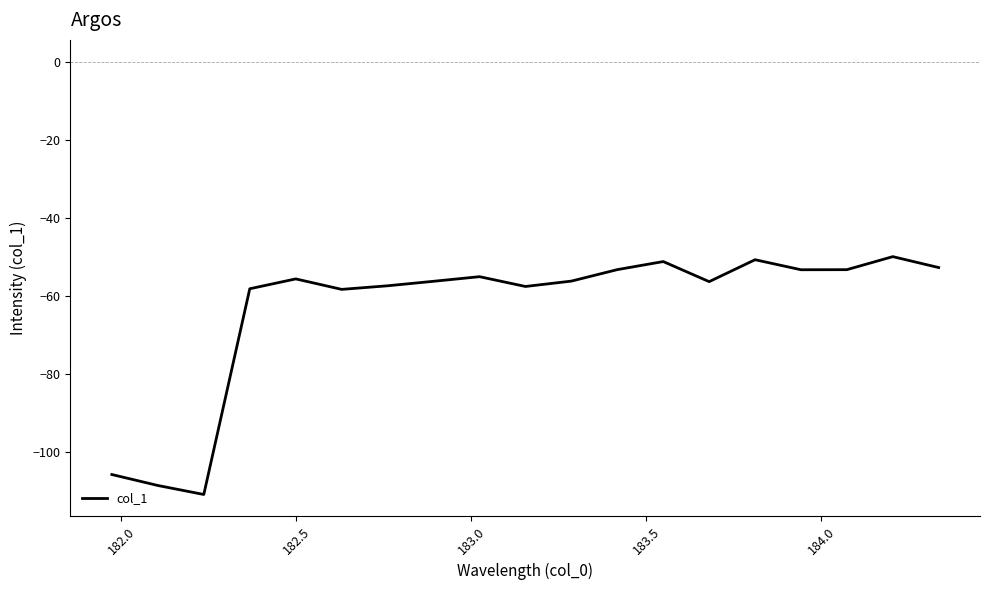

Is this an area chart (filled region under the line)?

No